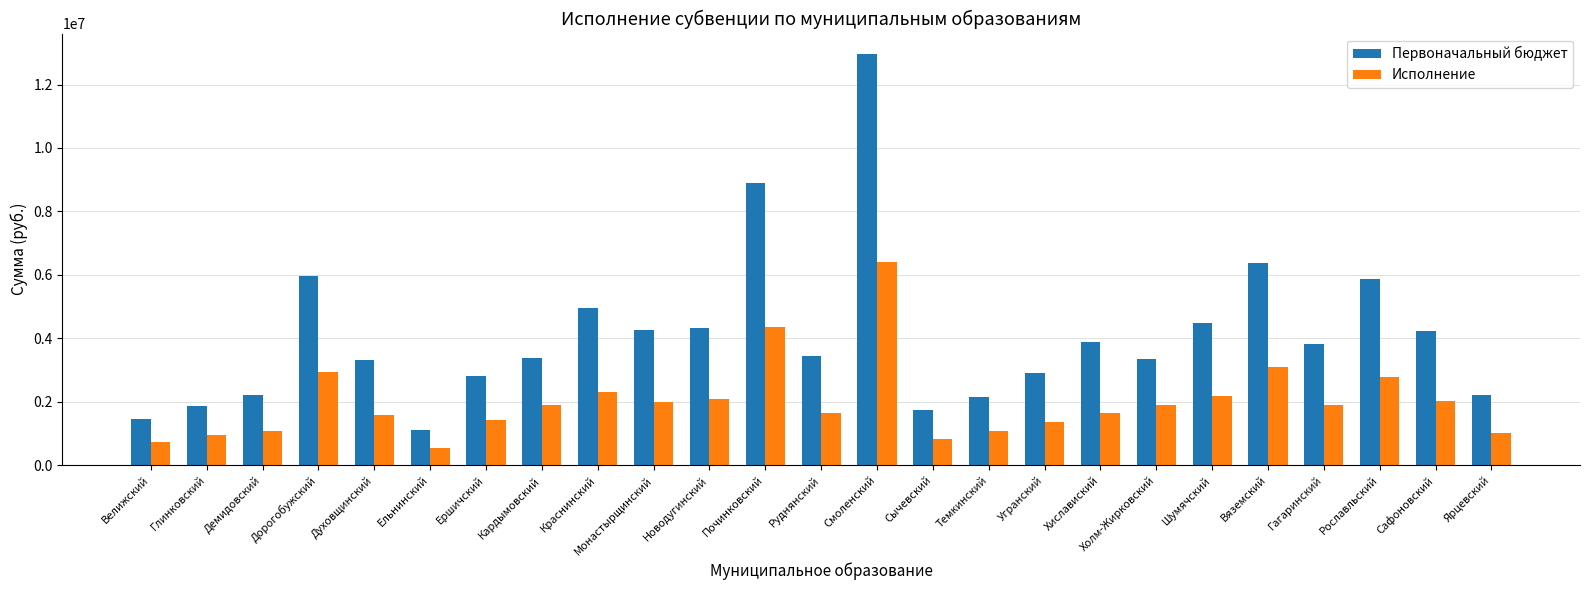

Where is Первоначальный бюджет nearest to the value 7026350?

Вяземский